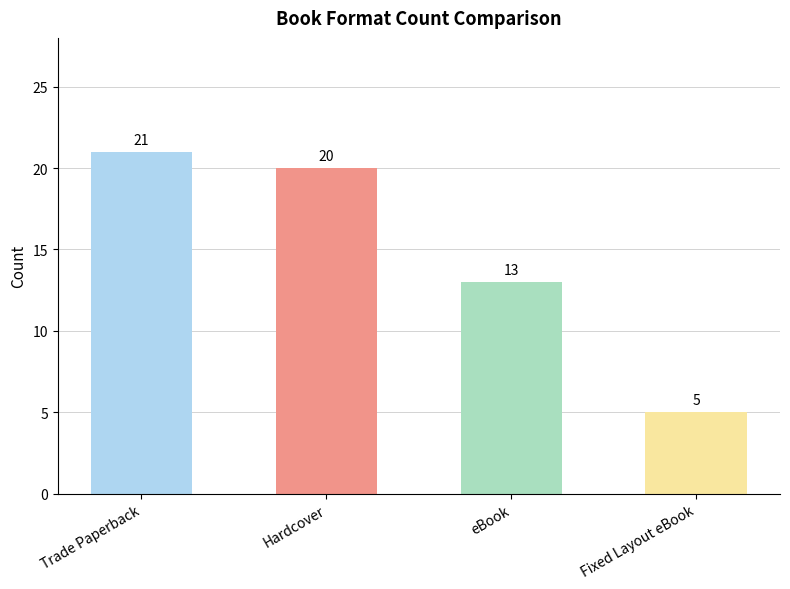

Rank the categories by value from lowest to highest.

Fixed Layout eBook, eBook, Hardcover, Trade Paperback